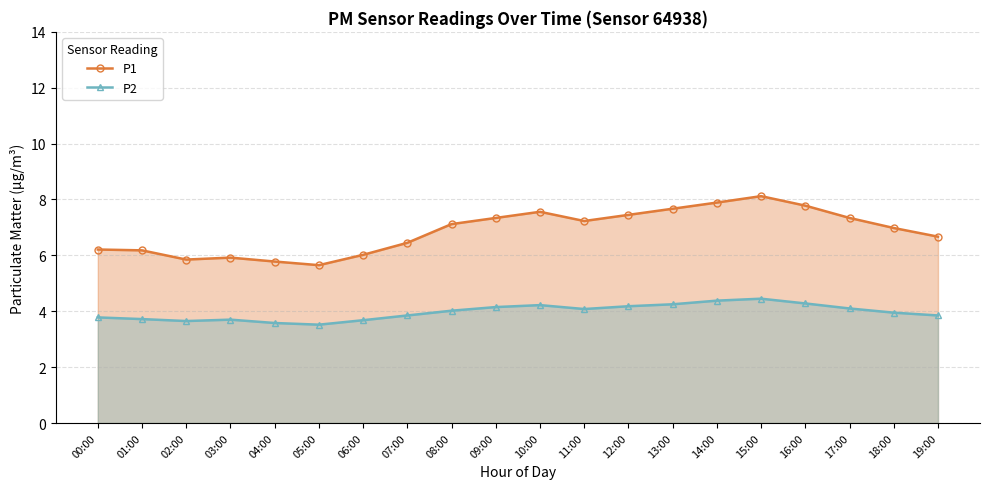

Rank the categories by P1 value from lowest to highest.

05:00, 04:00, 02:00, 03:00, 06:00, 01:00, 00:00, 07:00, 19:00, 18:00, 08:00, 11:00, 09:00, 17:00, 12:00, 10:00, 13:00, 16:00, 14:00, 15:00